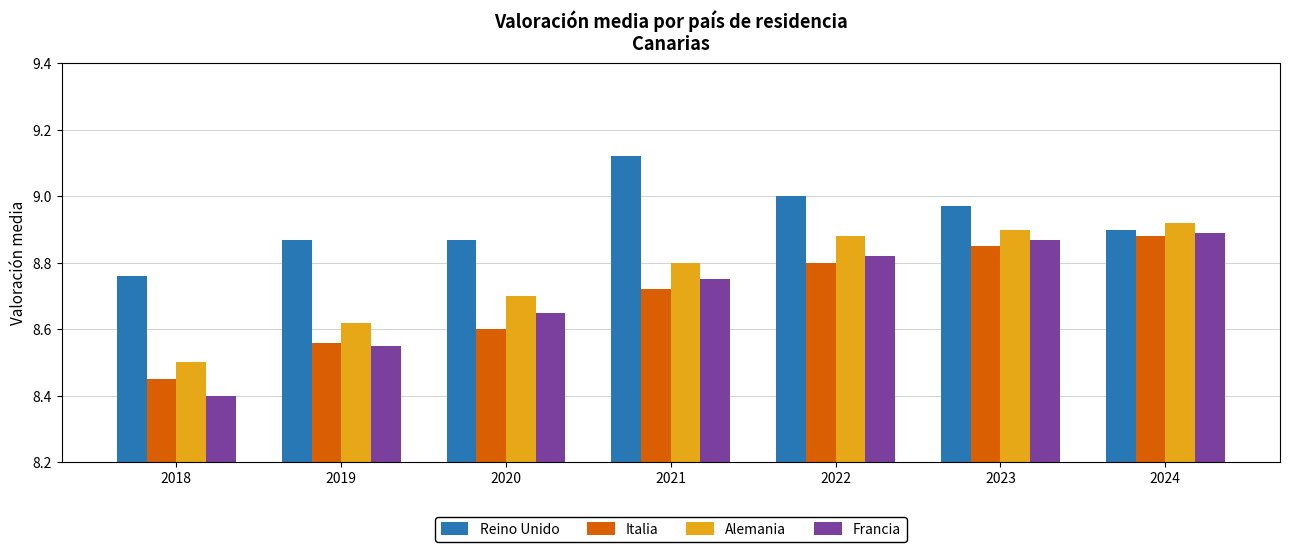

How many groups of bars are there?

7